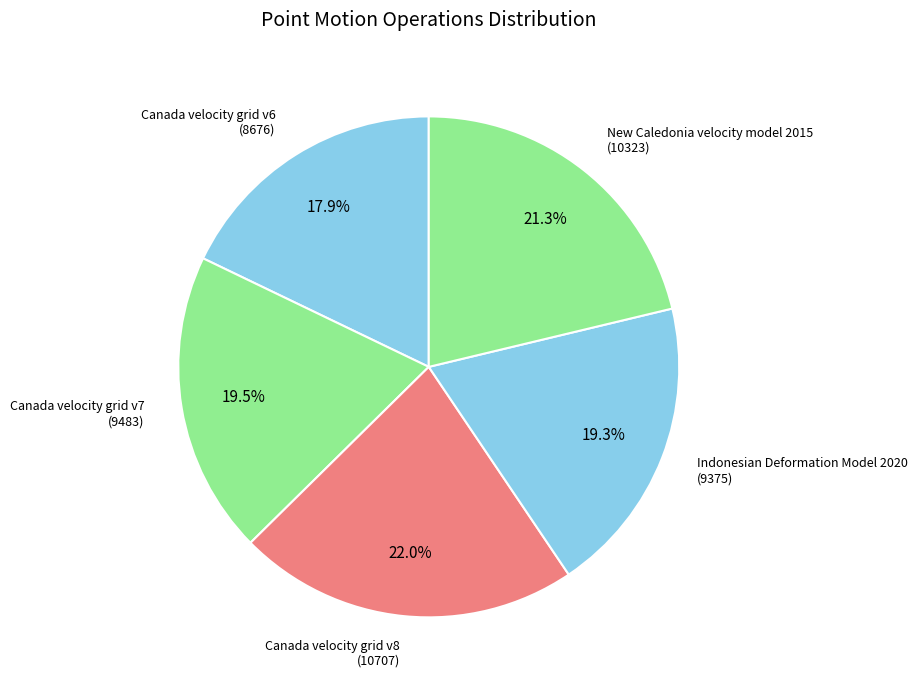

Which category has the smallest portion of the pie?

Canada velocity grid v6